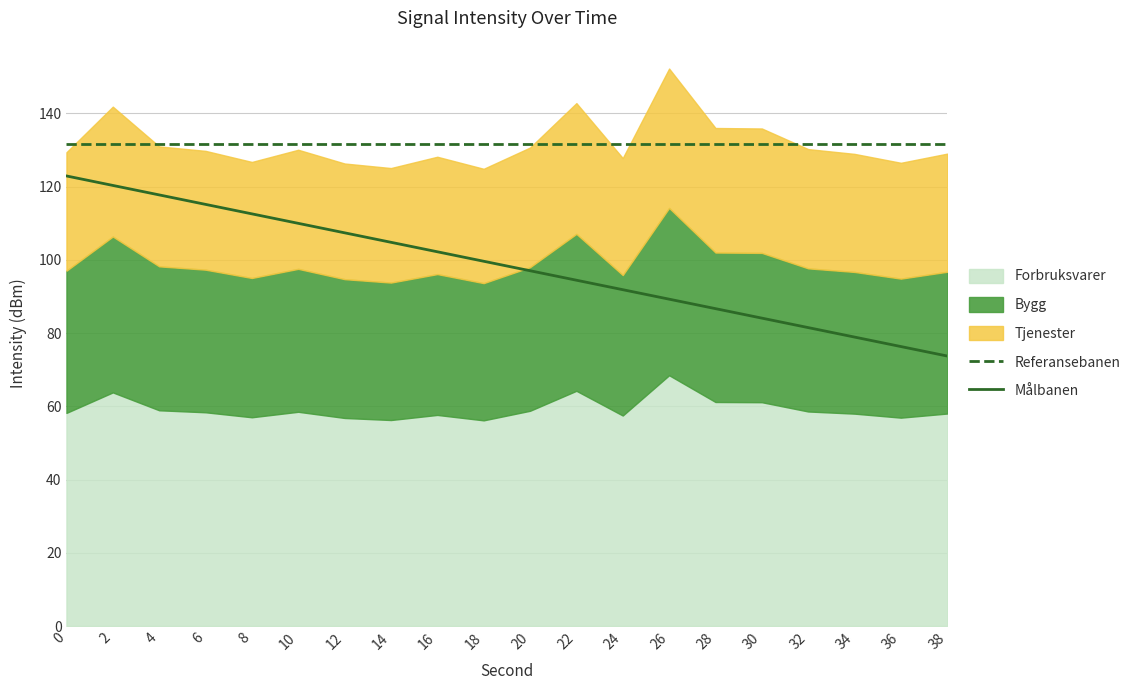

What is the difference between the highest and lowest values at 0?

8.7